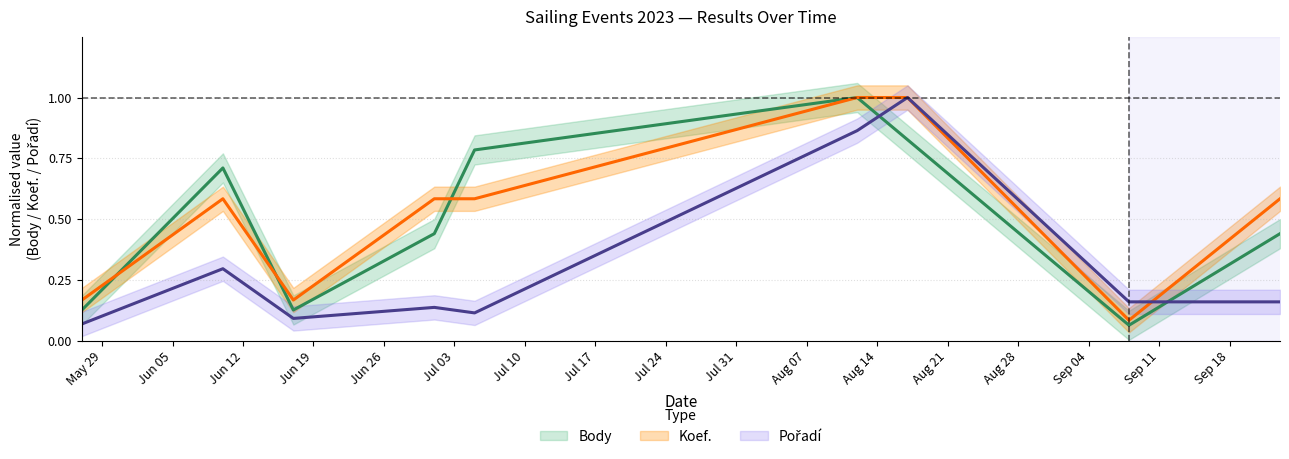

List the labels in order of Pořadí value, smallest first.

2023-05-27, 2023-06-17, 2023-07-05, 2023-07-01, 2023-09-08, 2023-09-23, 2023-06-10, 2023-08-12, 2023-08-17